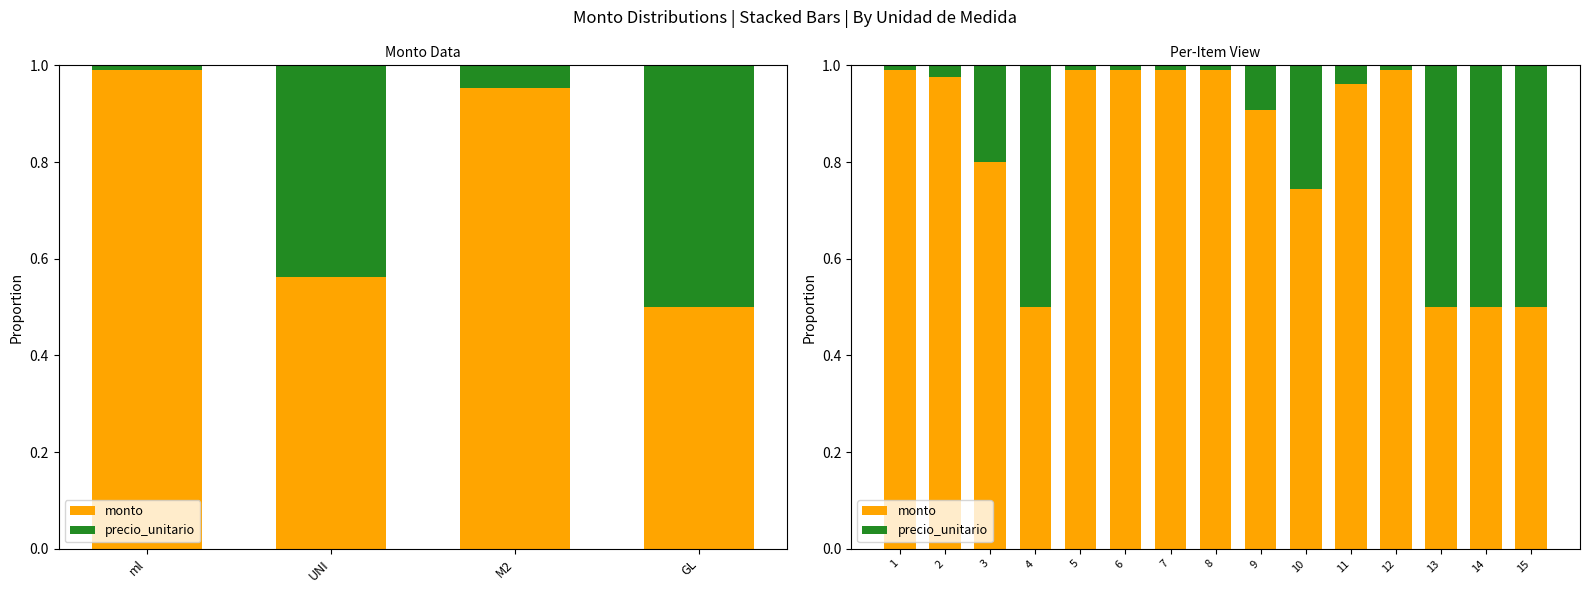

What is the difference between the maximum and second lowest values in the precio_unitario series?

0.5